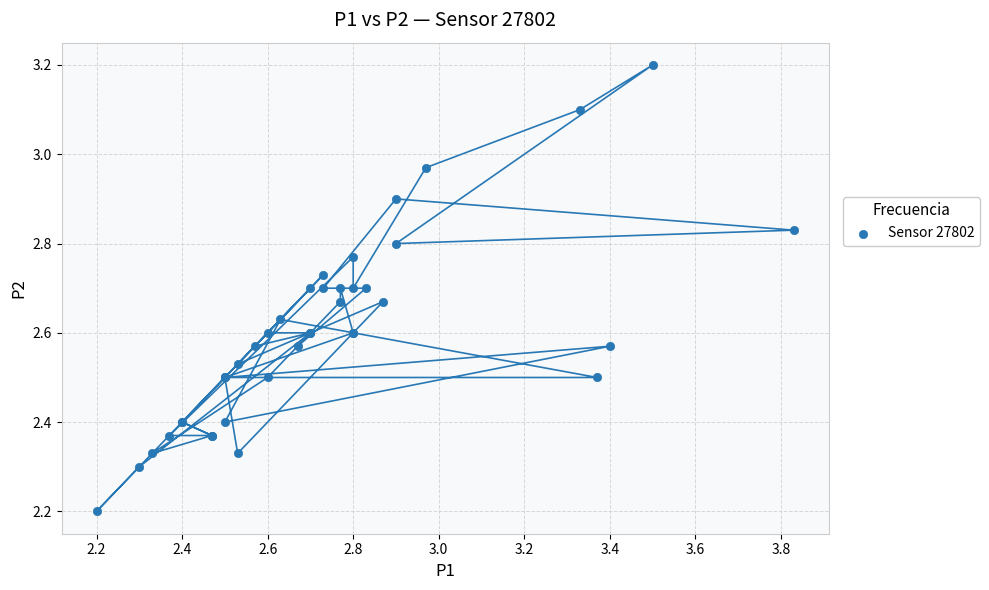

What Y value in the scatter plot is closest to 2?

2.2